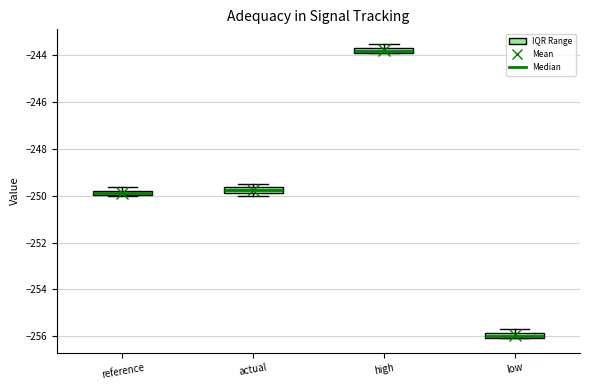

Where is the upper edge of the box for low on the y-axis? The values are not printed on the chart, so give them approximately, as read against the axis.

-255.8